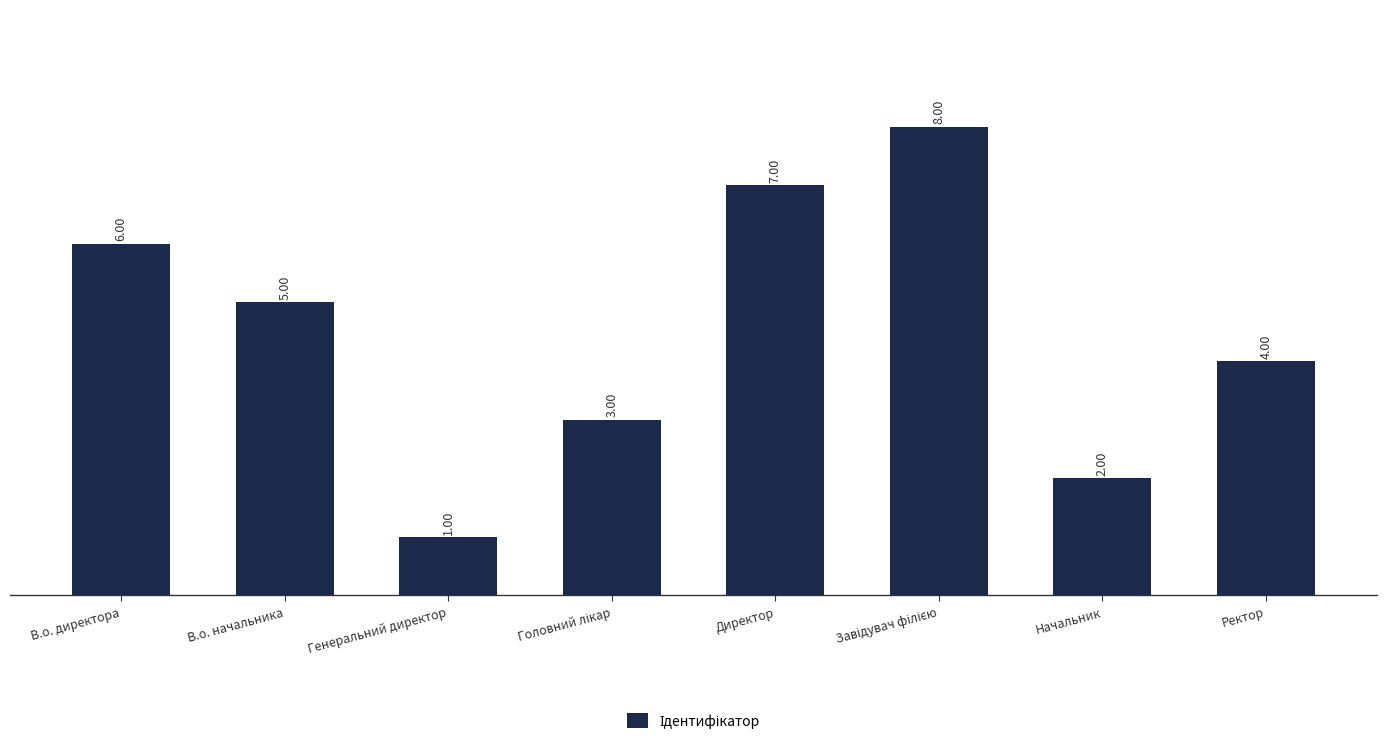

Read the value at В.о. начальника.

5